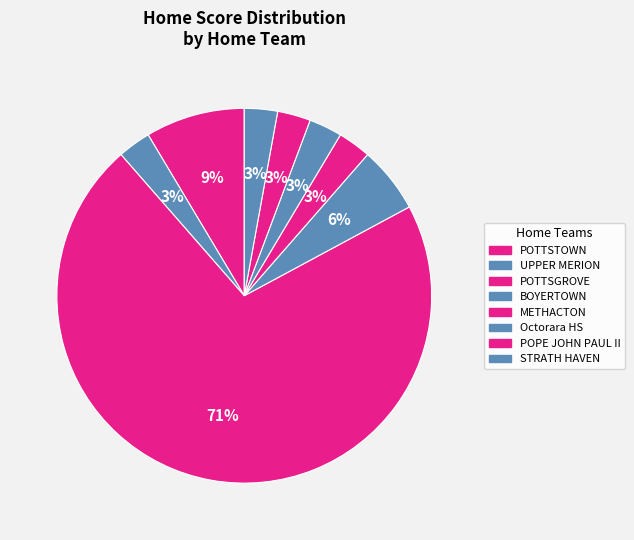

Which category has the biggest portion of the pie?

POTTSGROVE